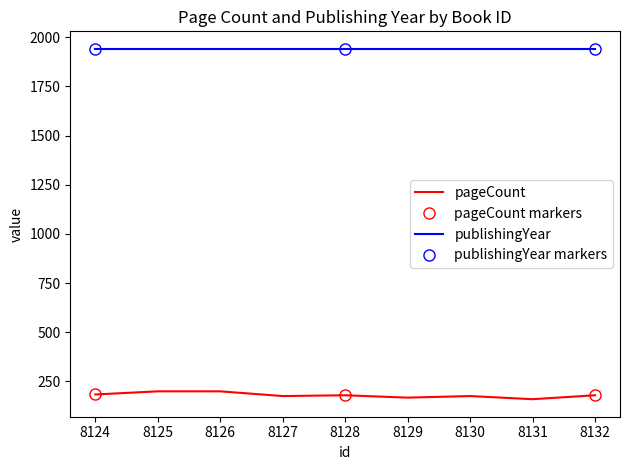

What is the change in value from 8129 to 8132?

+12